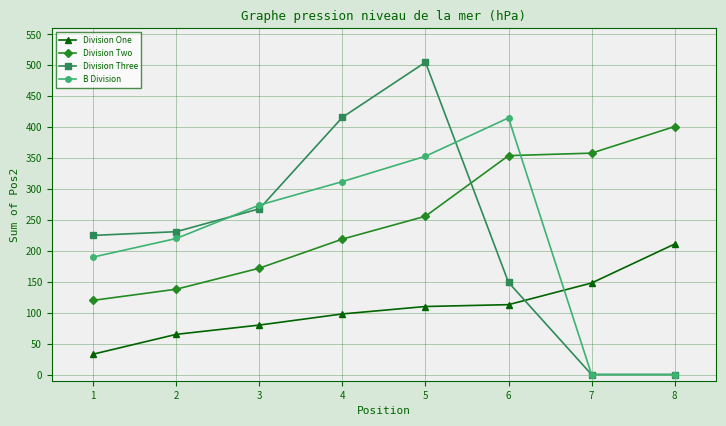

Which series changed the most between 1 and 8?

Division Two